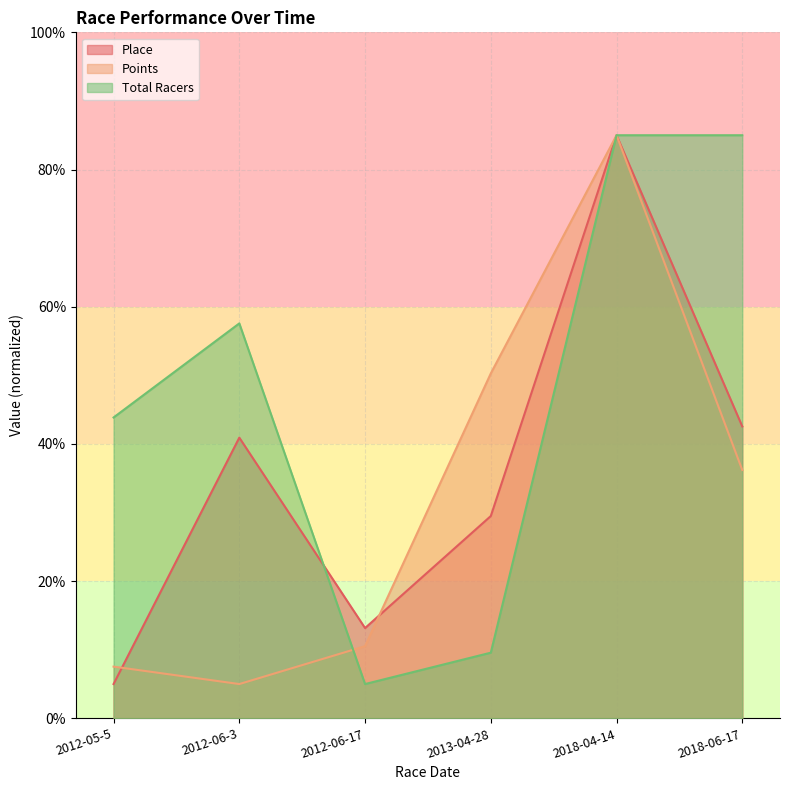

Rank the series by their average value, from highest to lowest.

Total Racers, Place, Points